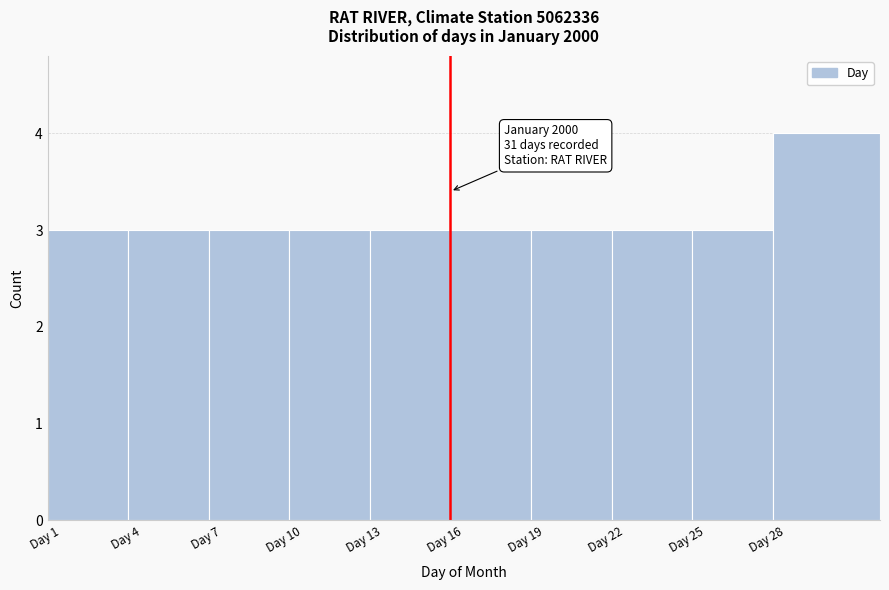

Reading left to right, list all the values displayed in this chart.

Day 1=3	Day 4=3	Day 7=3	Day 10=3	Day 13=3	Day 16=3	Day 19=3	Day 22=3	Day 25=3	Day 28=4